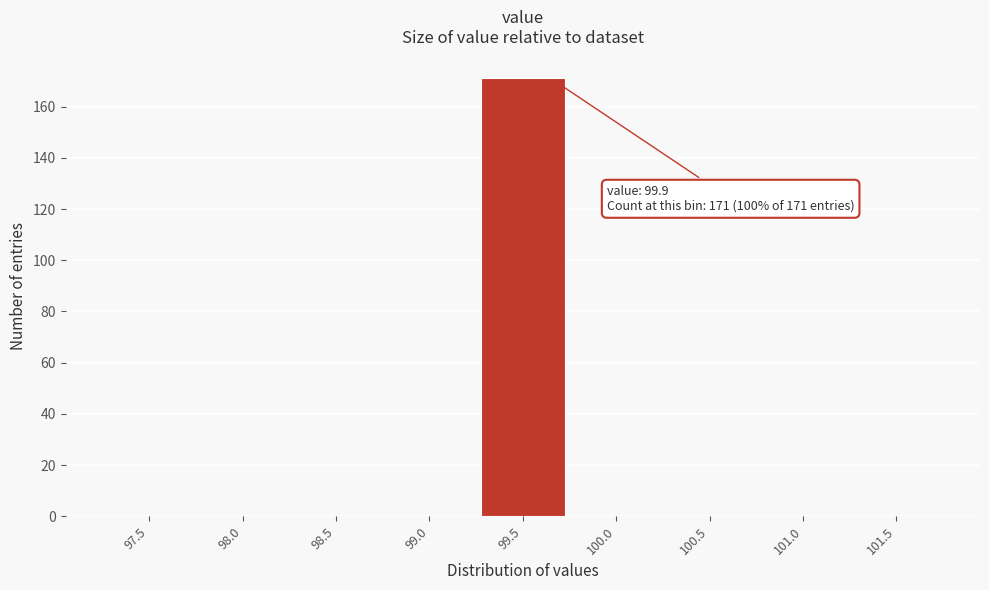

Reading left to right, list all the values displayed in this chart.

97.5=0	98.0=0	98.5=0	99.0=0	99.5=171	100.0=0	100.5=0	101.0=0	101.5=0